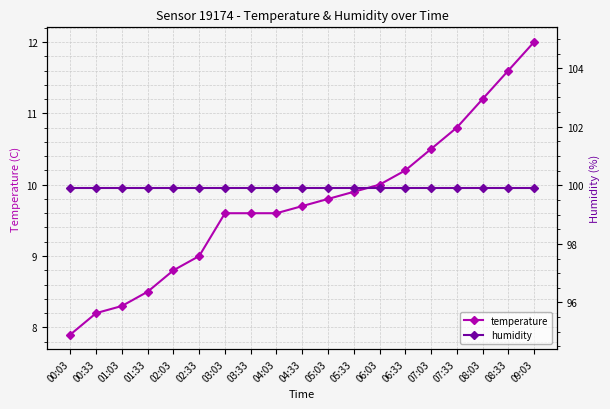

Reading left to right, list all the values displayed in this chart.

temperature: 7.9	8.2	8.3	8.5	8.8	9.0	9.6	9.6	9.6	9.7	9.8	9.9	10.0	10.2	10.5	10.8	11.2	11.6	12.0
humidity: 99.9	99.9	99.9	99.9	99.9	99.9	99.9	99.9	99.9	99.9	99.9	99.9	99.9	99.9	99.9	99.9	99.9	99.9	99.9